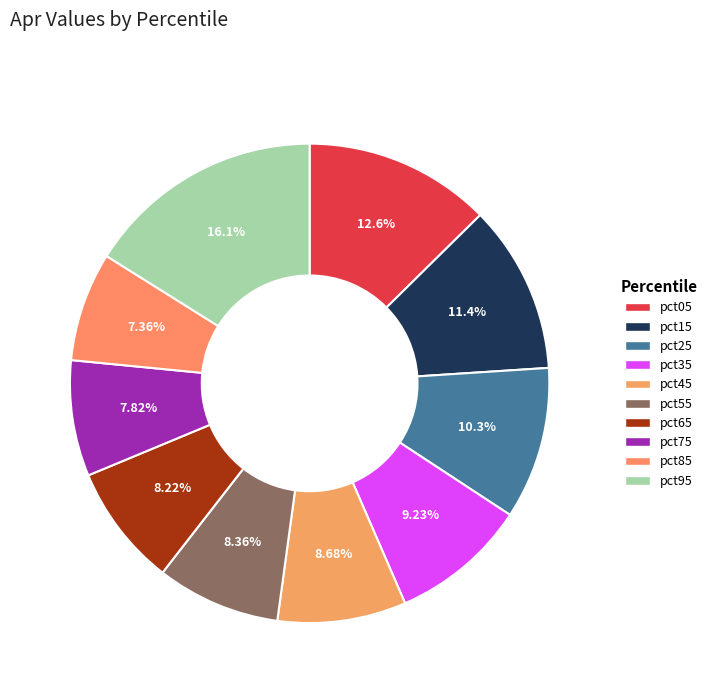

What portion of the pie excludes pct15?

88.6%